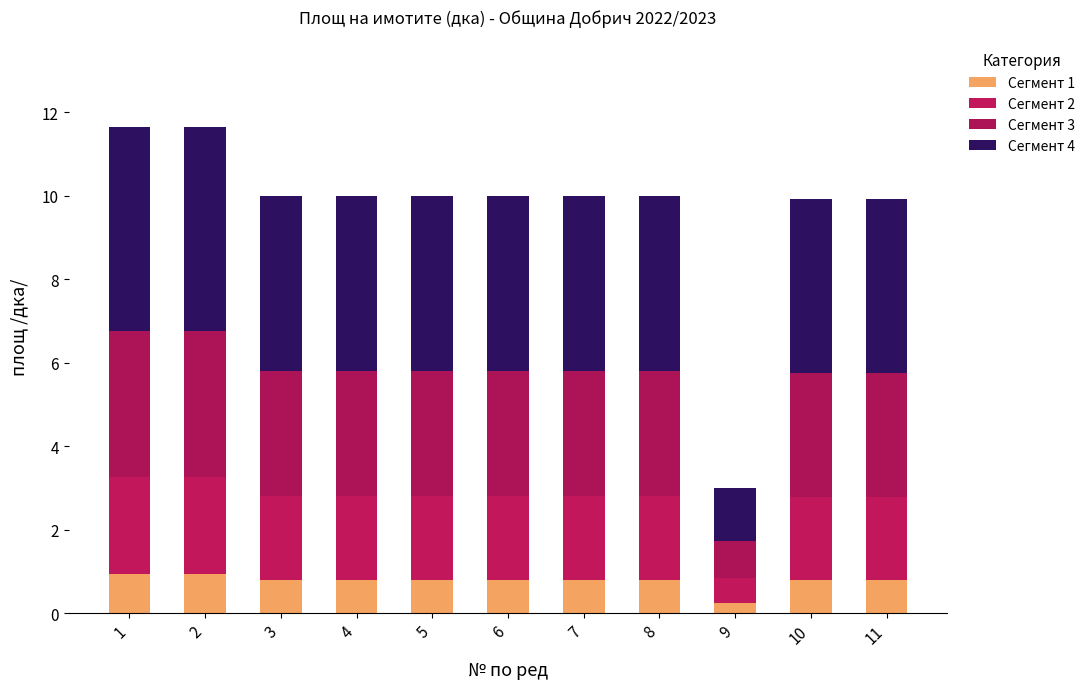

True or false: Сегмент 3 has a value of 1.6 at 4.

False